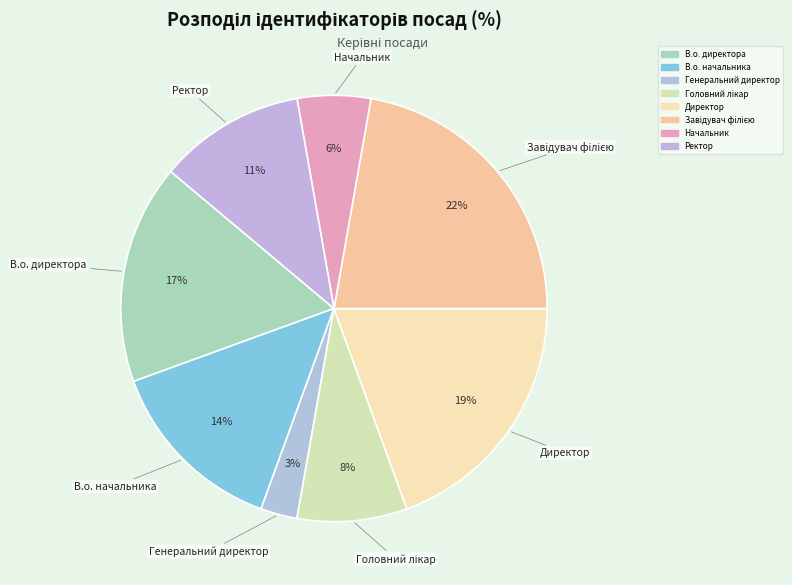

Do Директор and Генеральний директор together represent more than half of the pie?

No